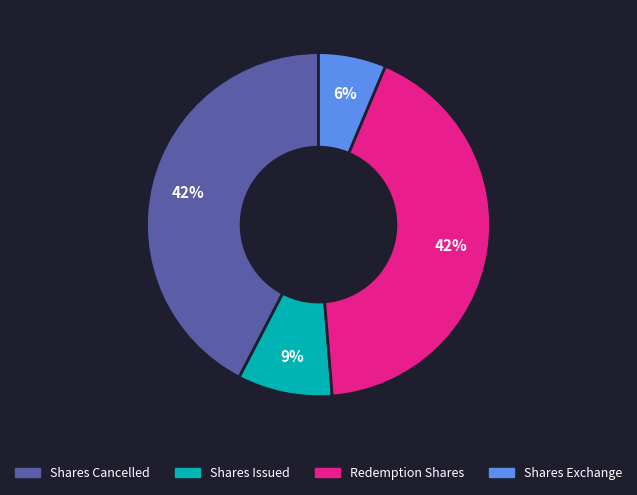

Is Shares Issued the majority of the pie?

No